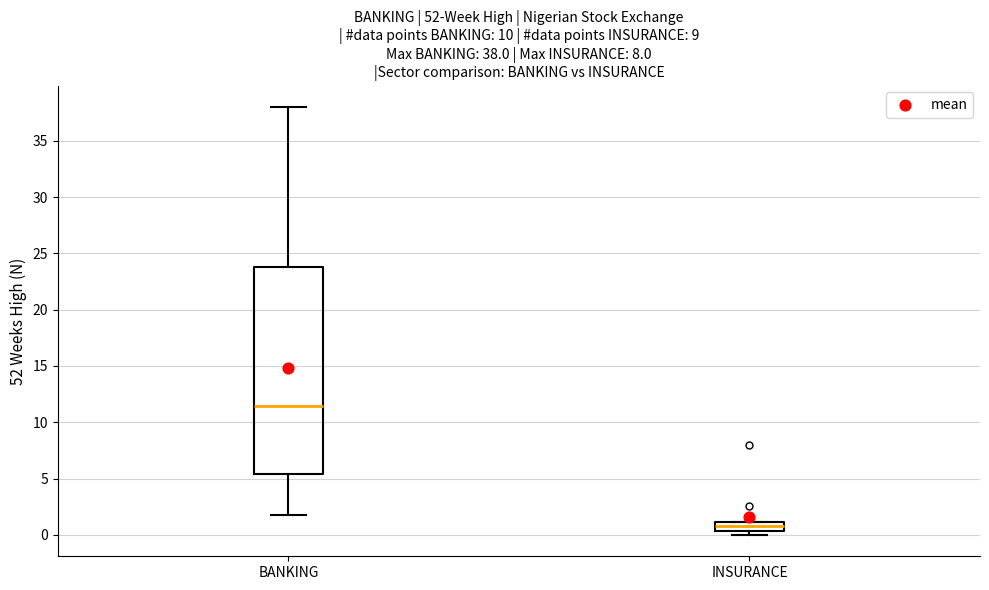

Which box is the tallest, from its lower edge to its upper edge?

BANKING